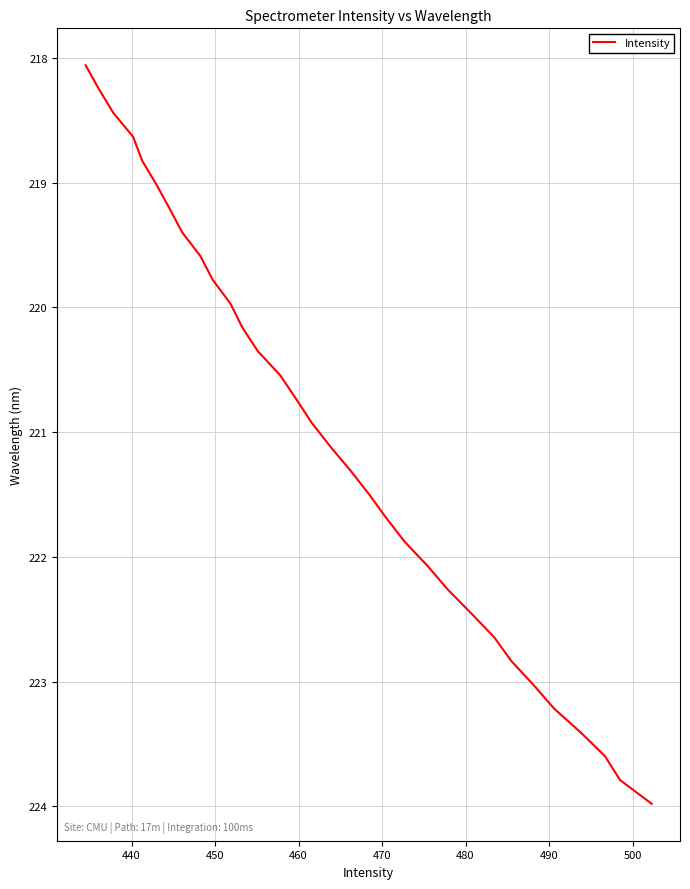

Reading left to right, extract all data points from this chart.

218.1	218.3	218.4	218.6	218.8	219.0	219.2	219.4	219.6	219.8	220.0	220.2	220.4	220.5	220.7	220.9	221.1	221.3	221.5	221.7	221.9	222.1	222.3	222.5	222.6	222.8	223.0	223.2	223.4	223.6	223.8	224.0